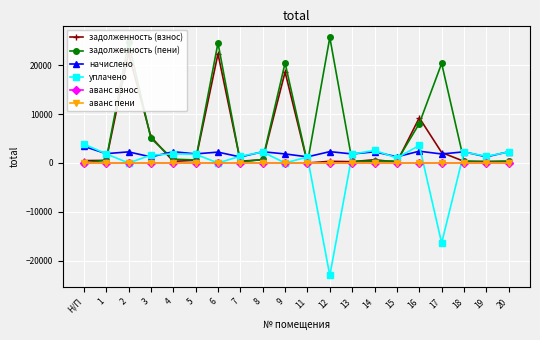

Is the value of аванс взнос at 4 greater than the value of задолженность (взнос) at 12?

No